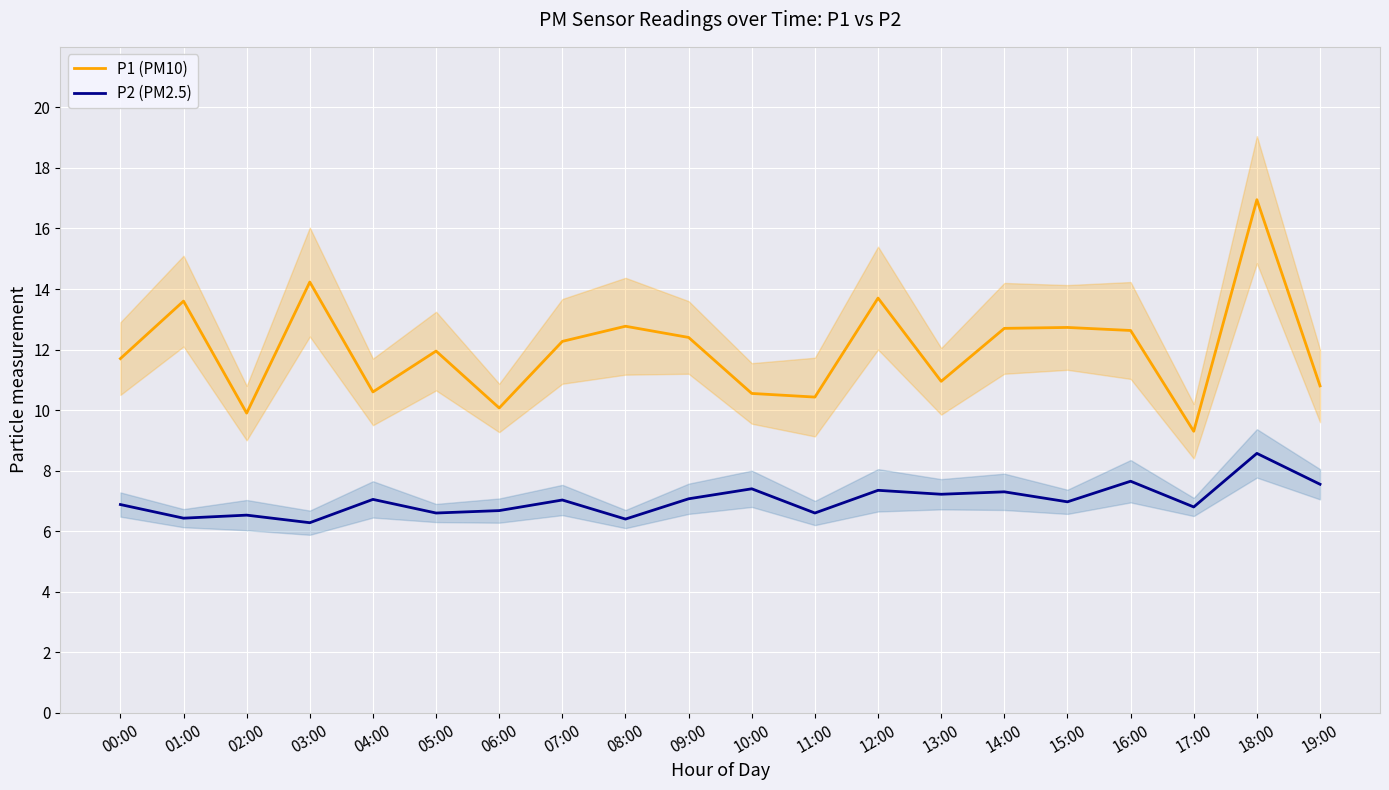

What is the label of the 5th point from the left?

04:00